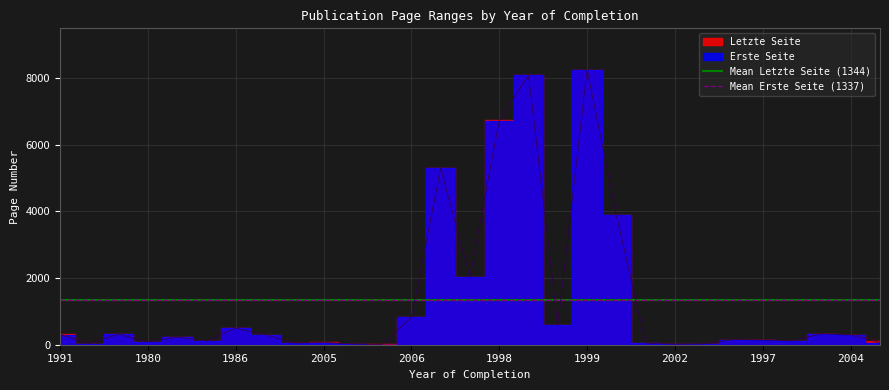

Is this an area chart (filled region under the line)?

No